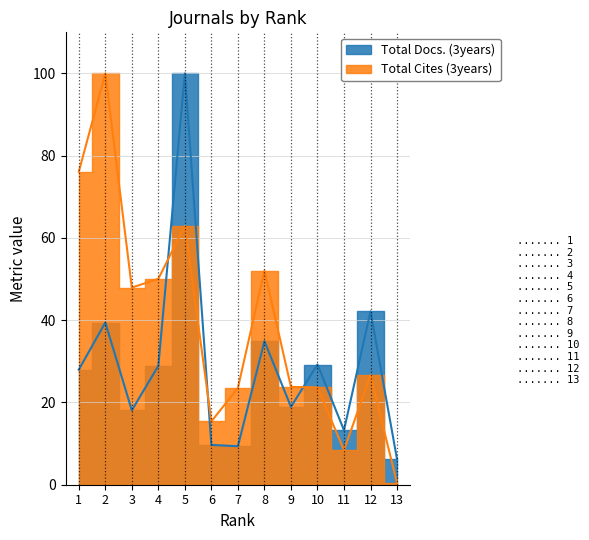

What is the minimum value for Total Cites (3years)?

0.4